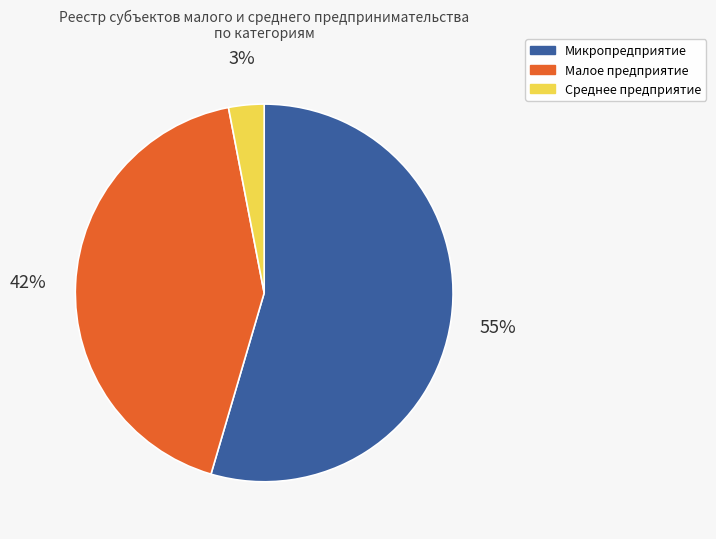

What is the largest slice in the pie chart?

Микропредприятие